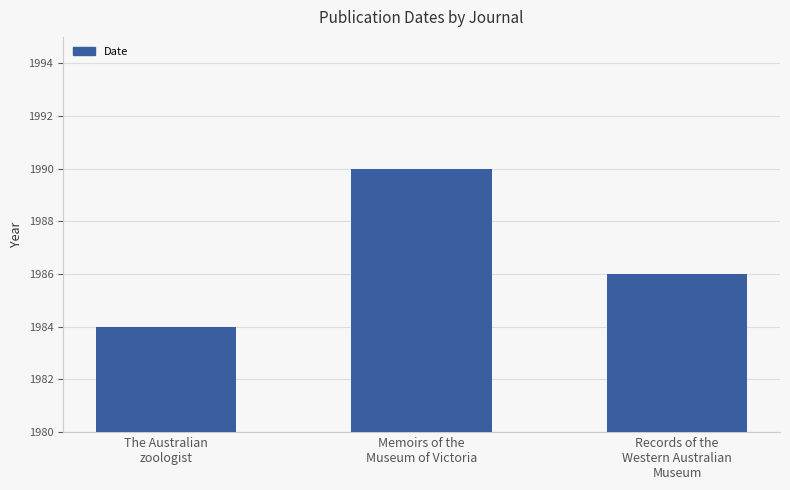

Which label corresponds to the smallest value in the chart?

The Australian
zoologist